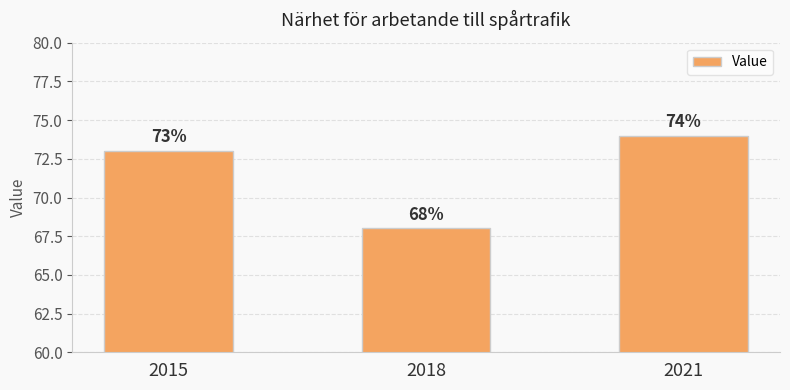

The value at 2021 is 125. True or false?

False